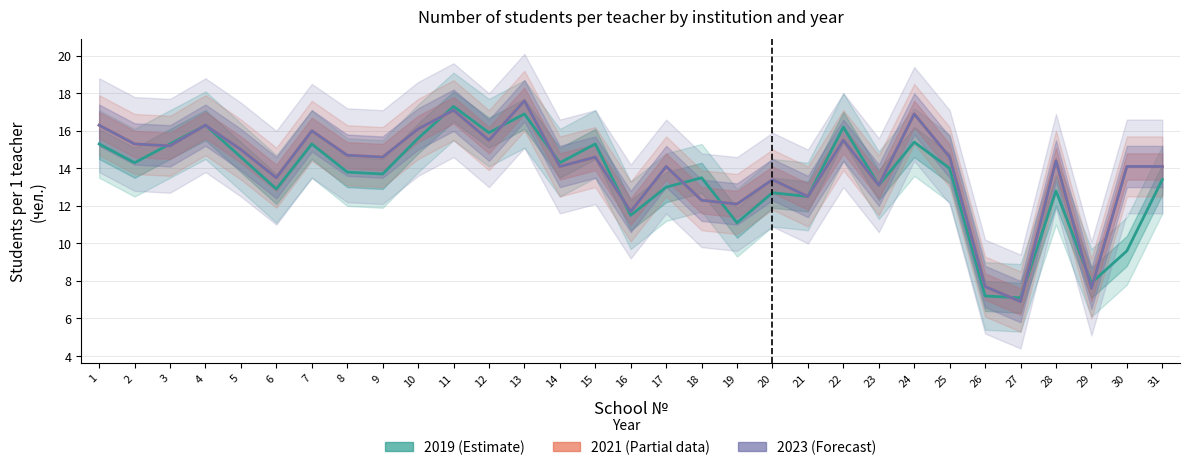

At which label does 2021 (Partial data) first exceed 14?

1